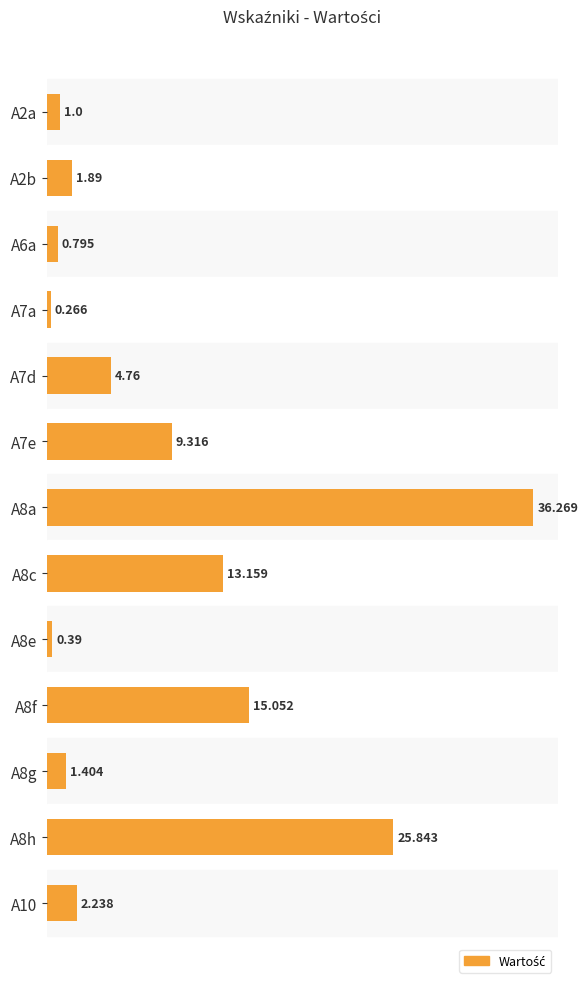

What is the sum of all values?

112.4